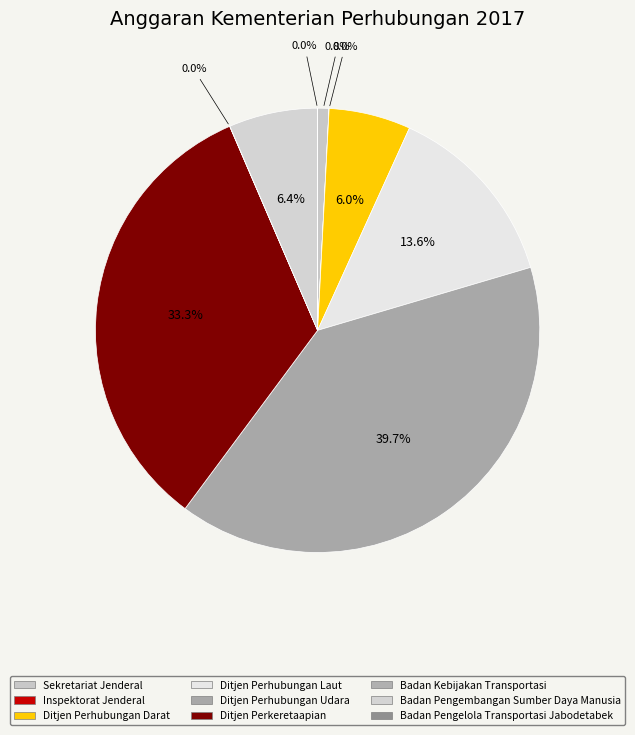

To the nearest percent, what is the average slice percentage?

11%